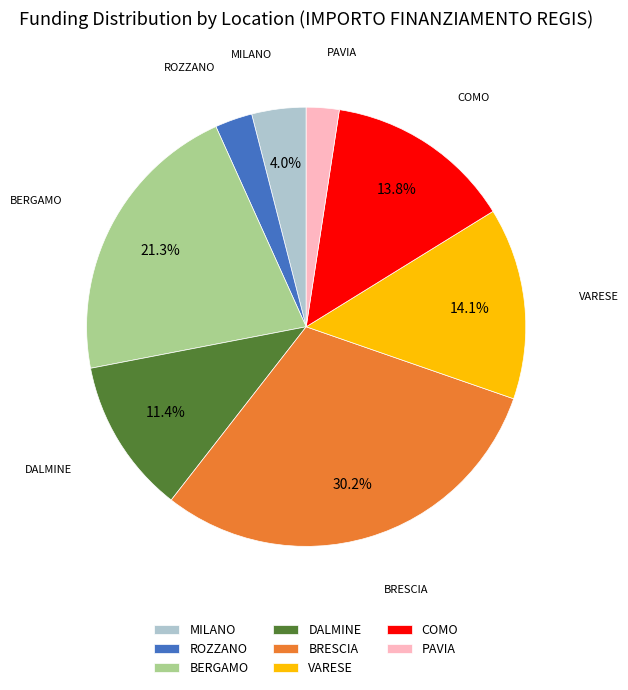

Which has a higher value, MILANO or PAVIA?

MILANO